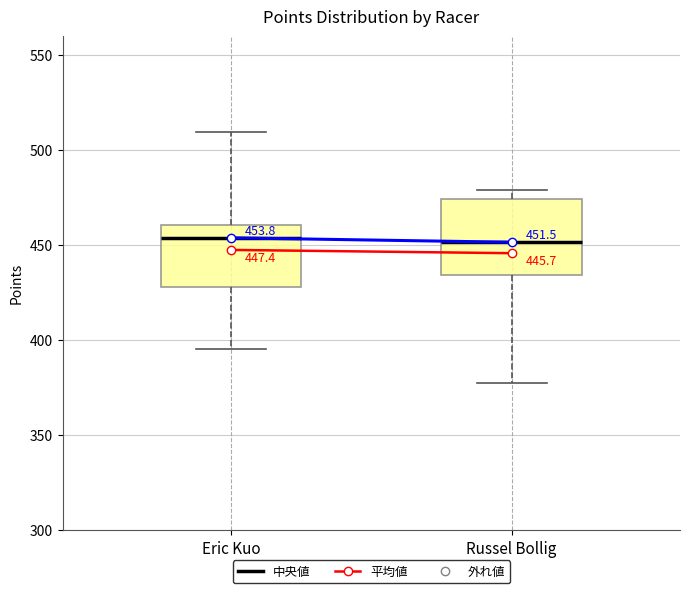

Comparing the boxes themselves (not the whiskers), which one is the tallest?

Russel Bollig